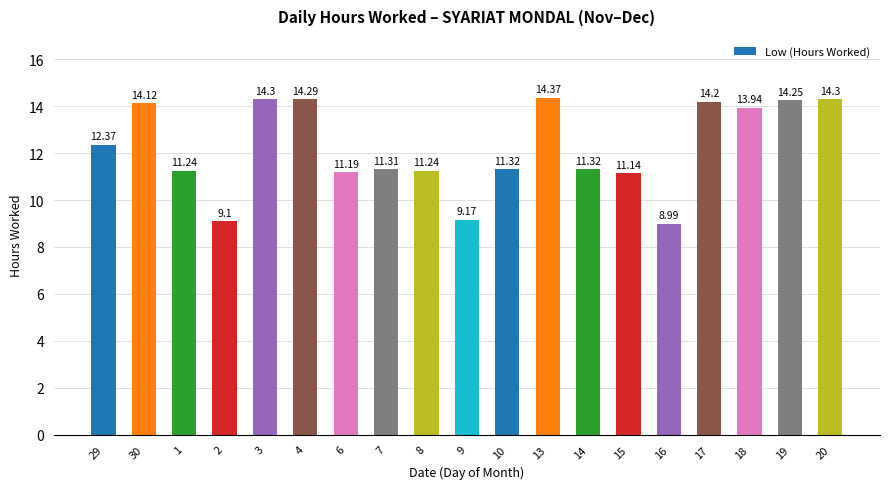

What is the label of the 17th bar from the right?

1